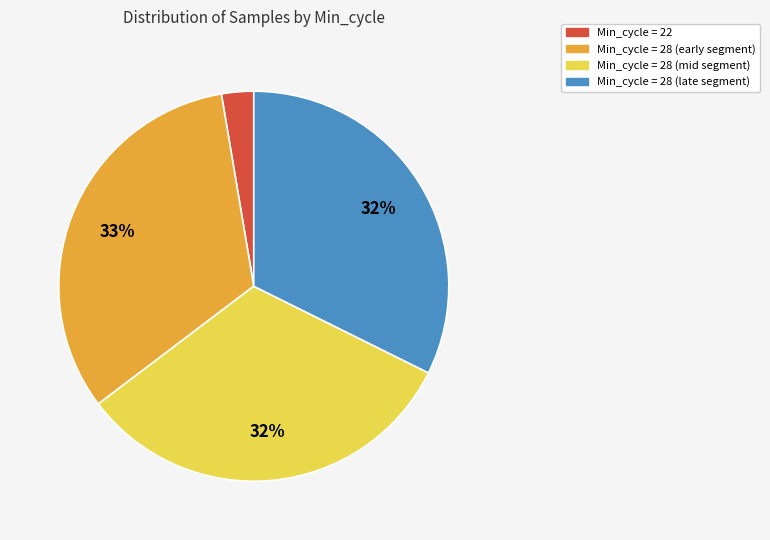

To the nearest percent, what is the difference between the largest and smallest slice percentages?

30%